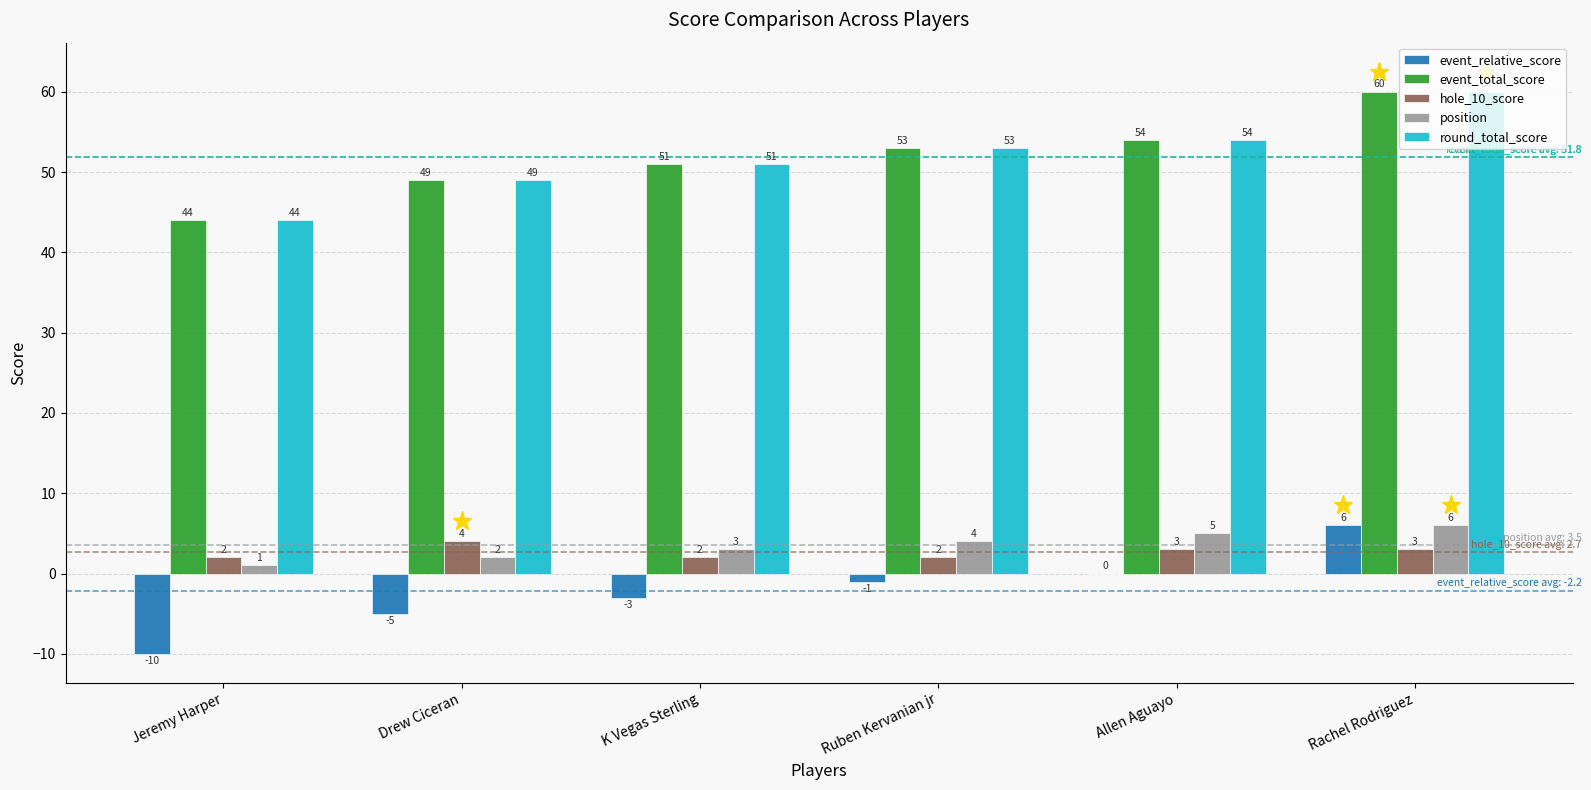

Is it true that event_relative_score equals -10 at Jeremy Harper?

True